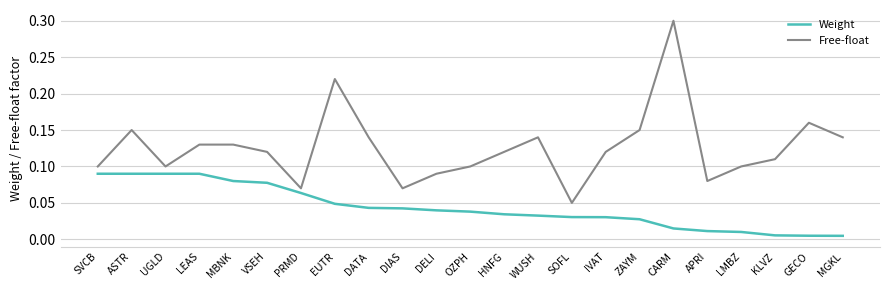

True or false: Free-float and Weight cross at least once.

False